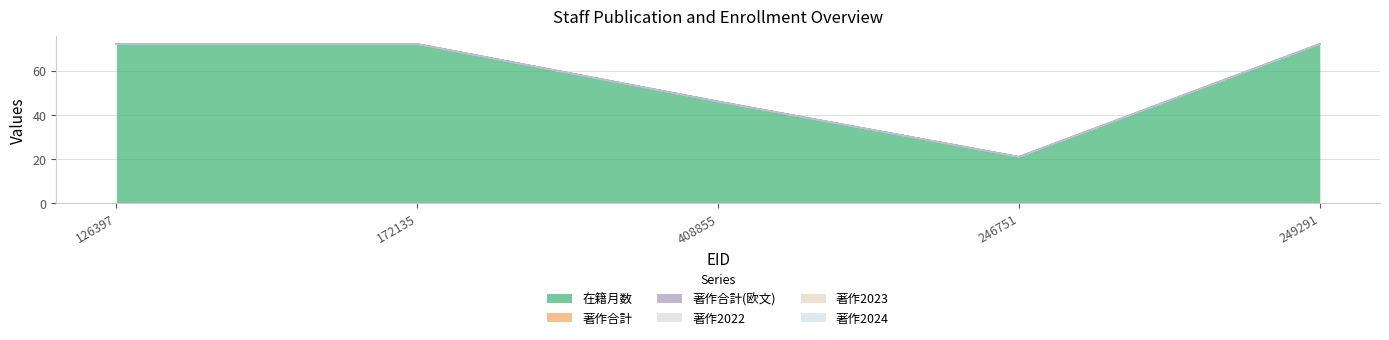

What is the difference between the maximum and minimum values in the 在籍月数 series?

51